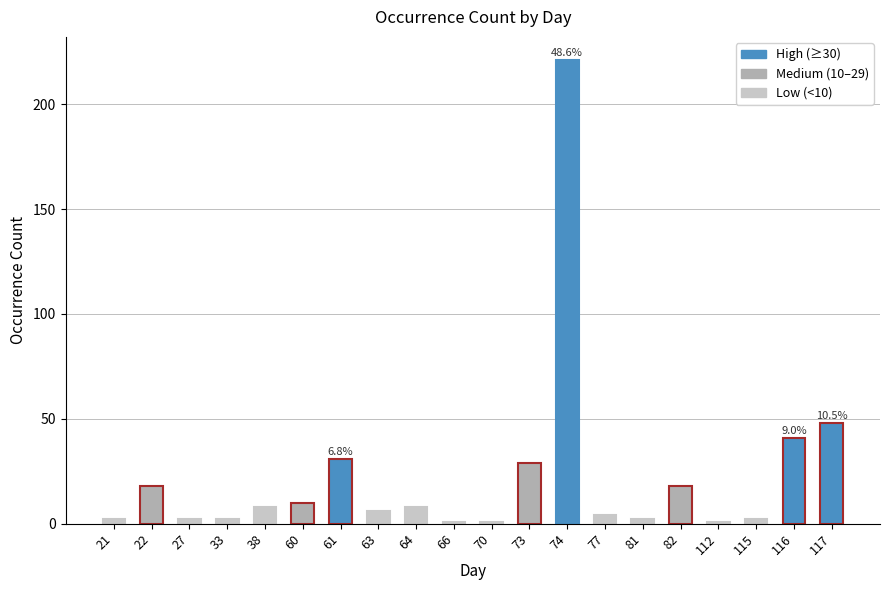

What is the difference between the maximum and minimum values?

220